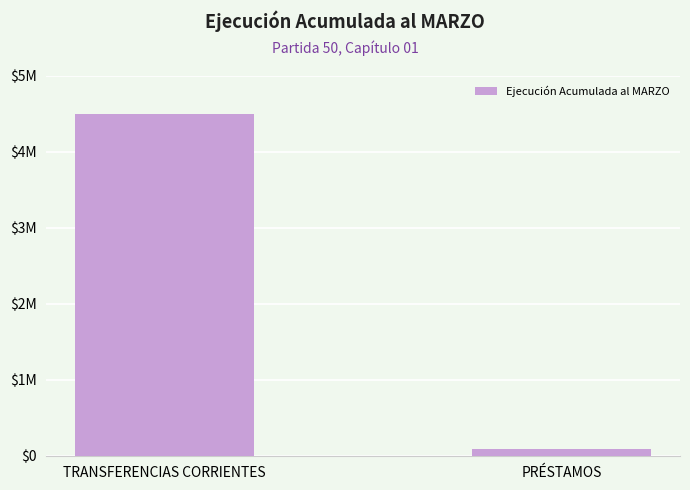

What is the greatest value displayed?

4498137